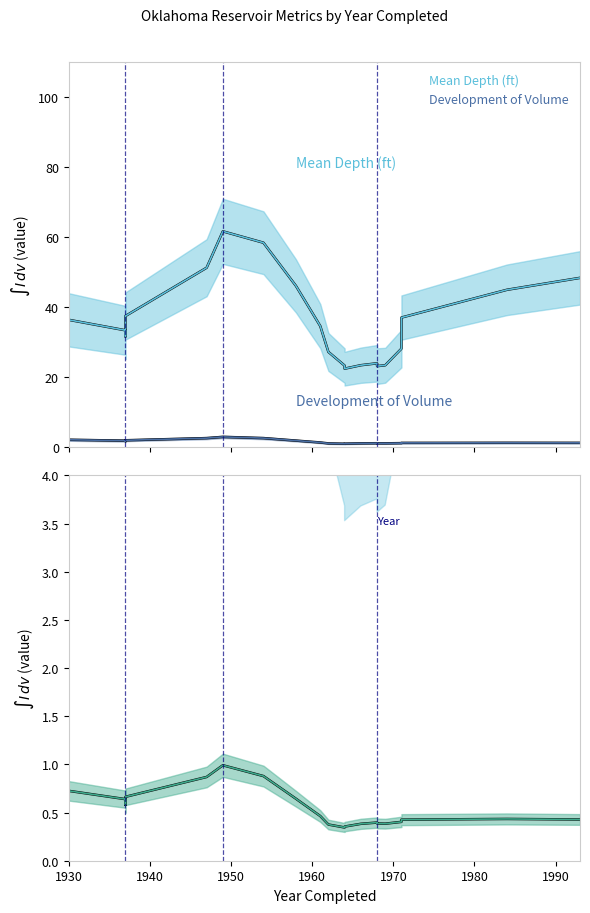

Is the value of Mean Depth (ft) at 16 greater than the value of Mean Depth (ft) /5 at 1930?

Yes